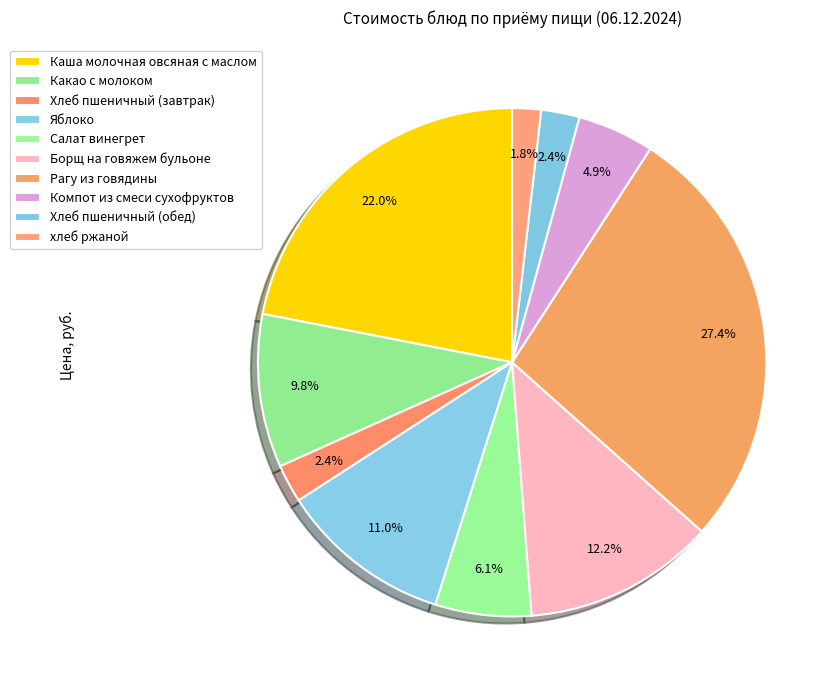

Count the number of slices in the pie.

10